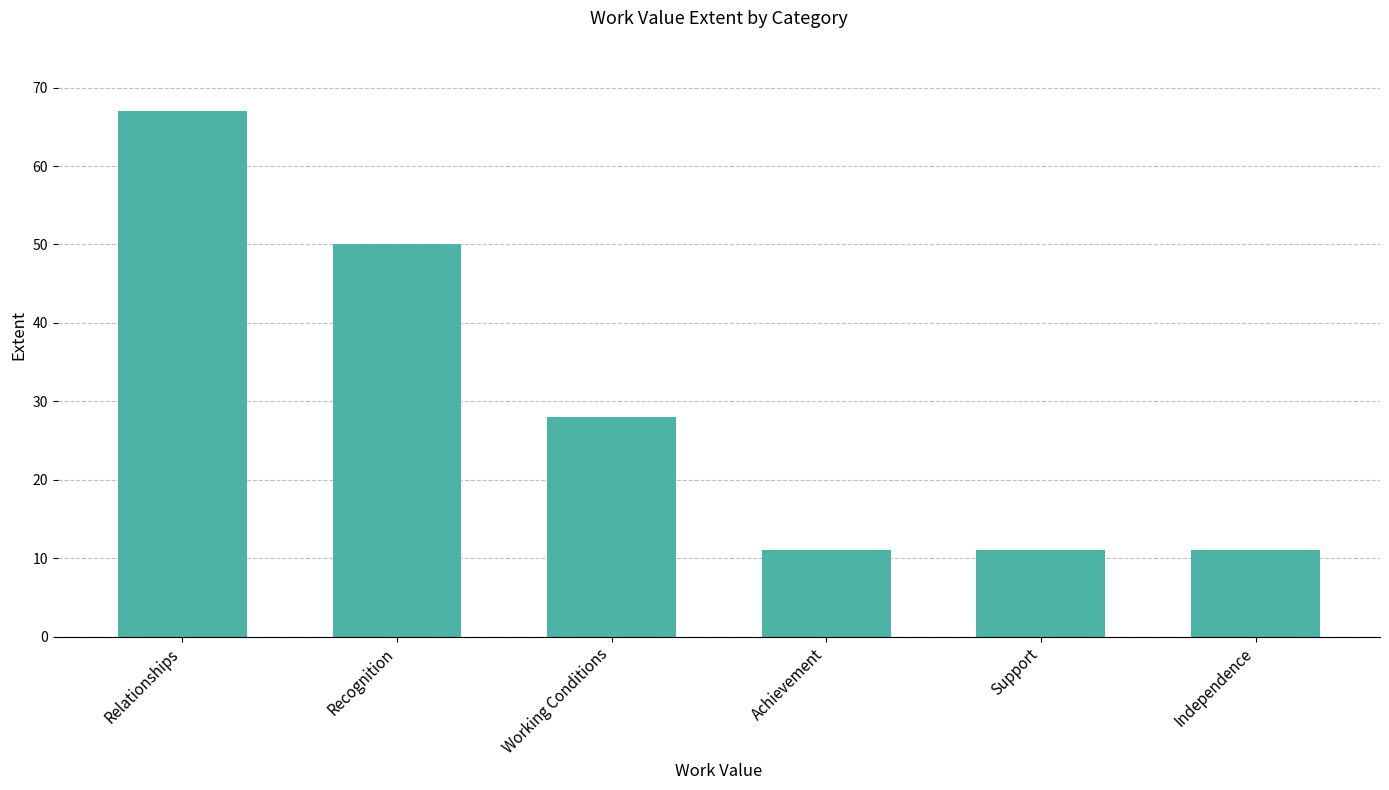

Are the bars horizontal?

No